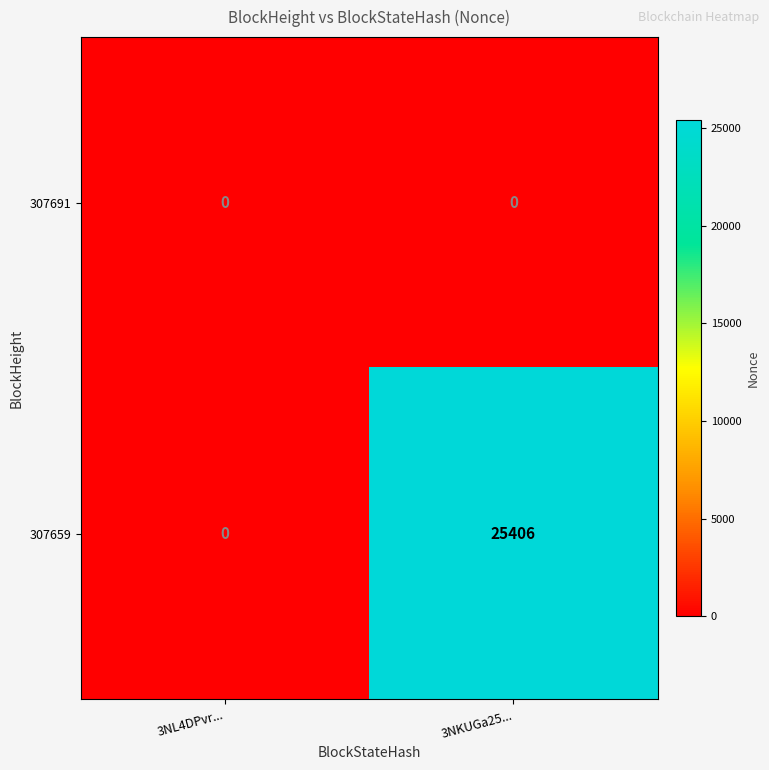

At which category is the sum across all series the highest?

3NKUGa25...